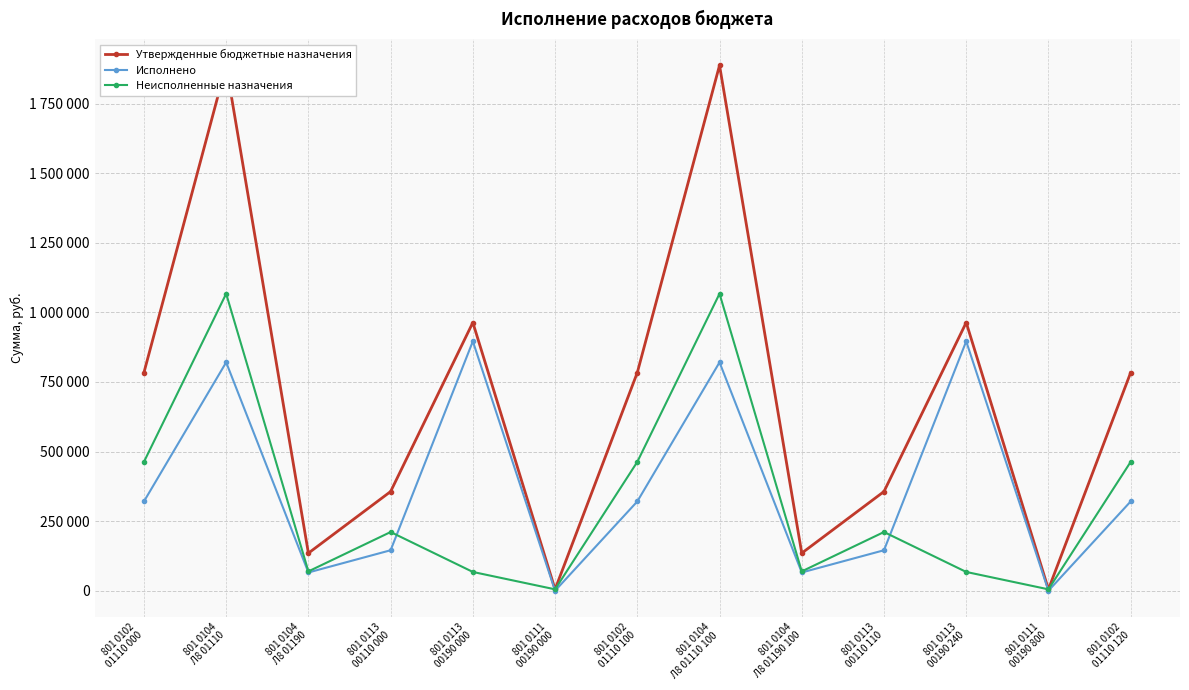

True or false: Исполнено and Утвержденные бюджетные назначения cross at least once.

False